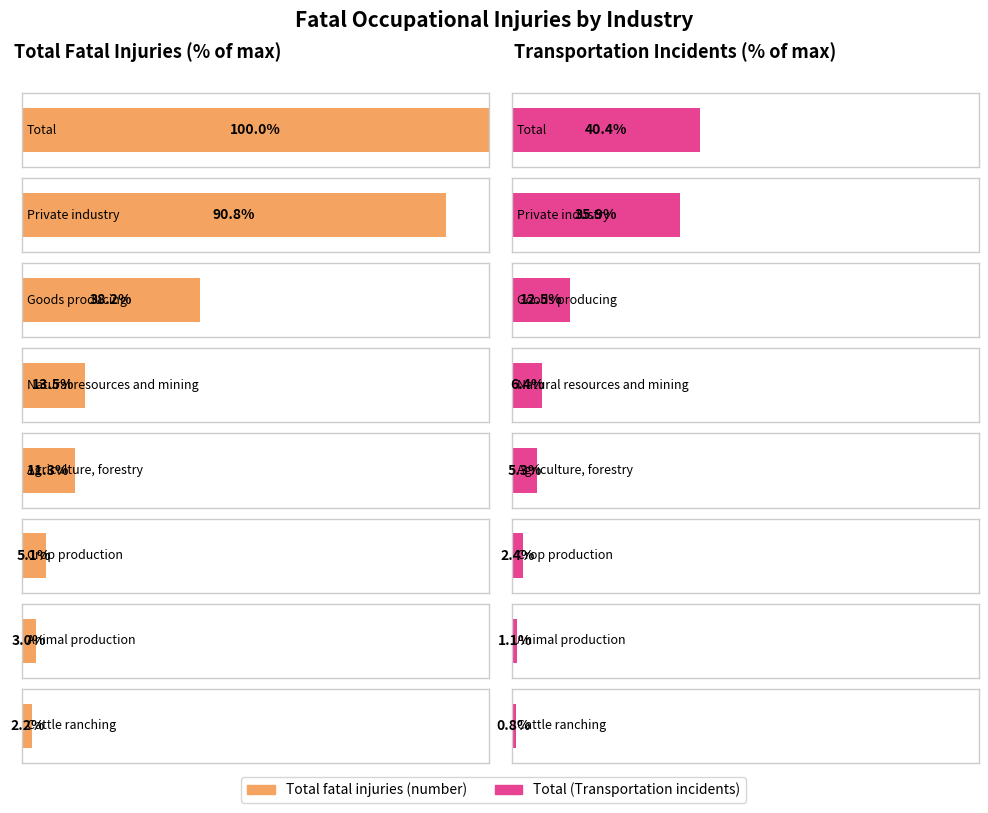

What is the label of the 7th bar from the right?

Private industry